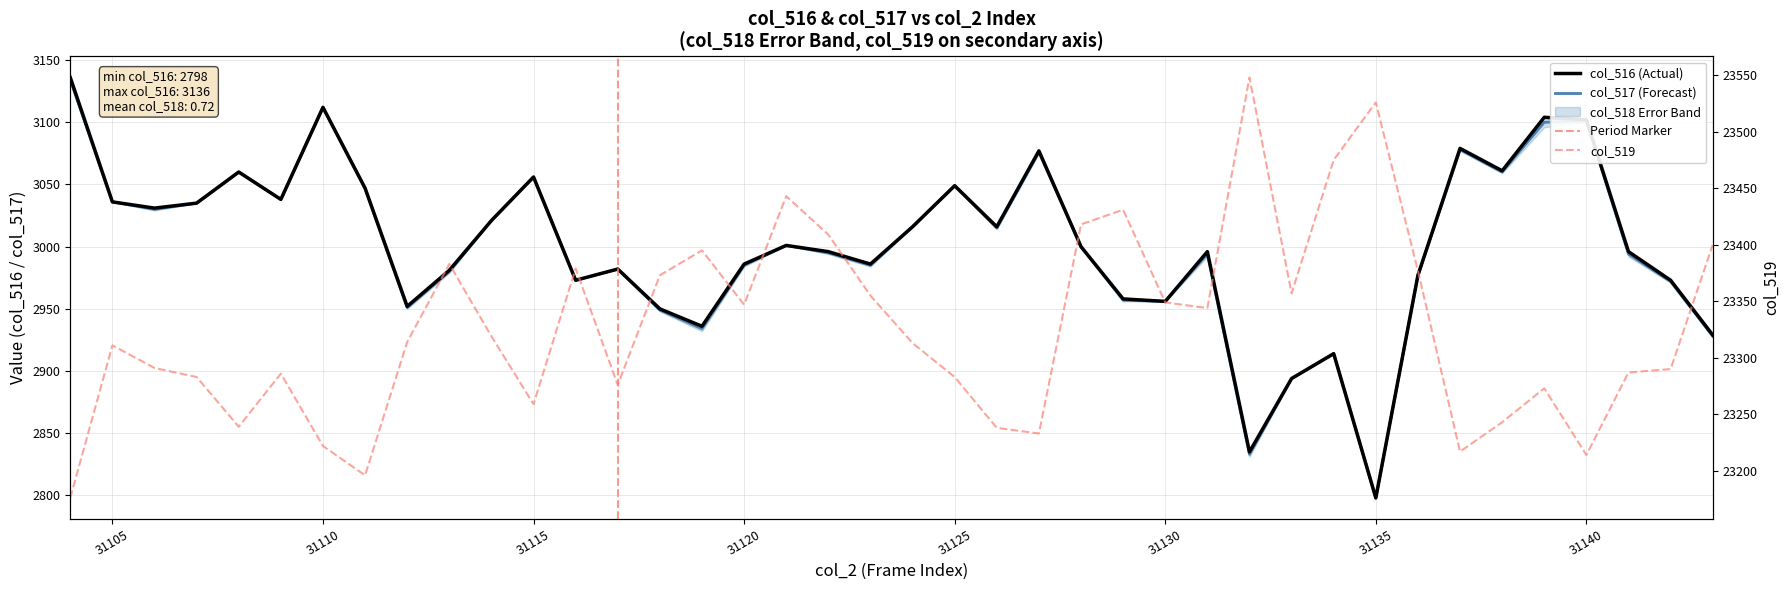

Does the chart display data point markers on the line(s)?

No